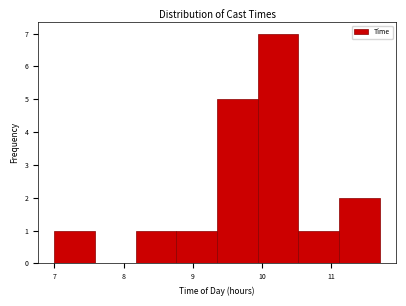

Reading left to right, transcribe this chart: for each bar, give the range it covers on the x-axis and its height. Neither the bar edges nor the heights are printed on the chart, so give them approximately, as read against the axes.

7.0 to 7.6: 1
7.6 to 8.2: 0
8.2 to 8.8: 1
8.8 to 9.4: 1
9.4 to 9.9: 5
9.9 to 10.5: 7
10.5 to 11.1: 1
11.1 to 11.7: 2